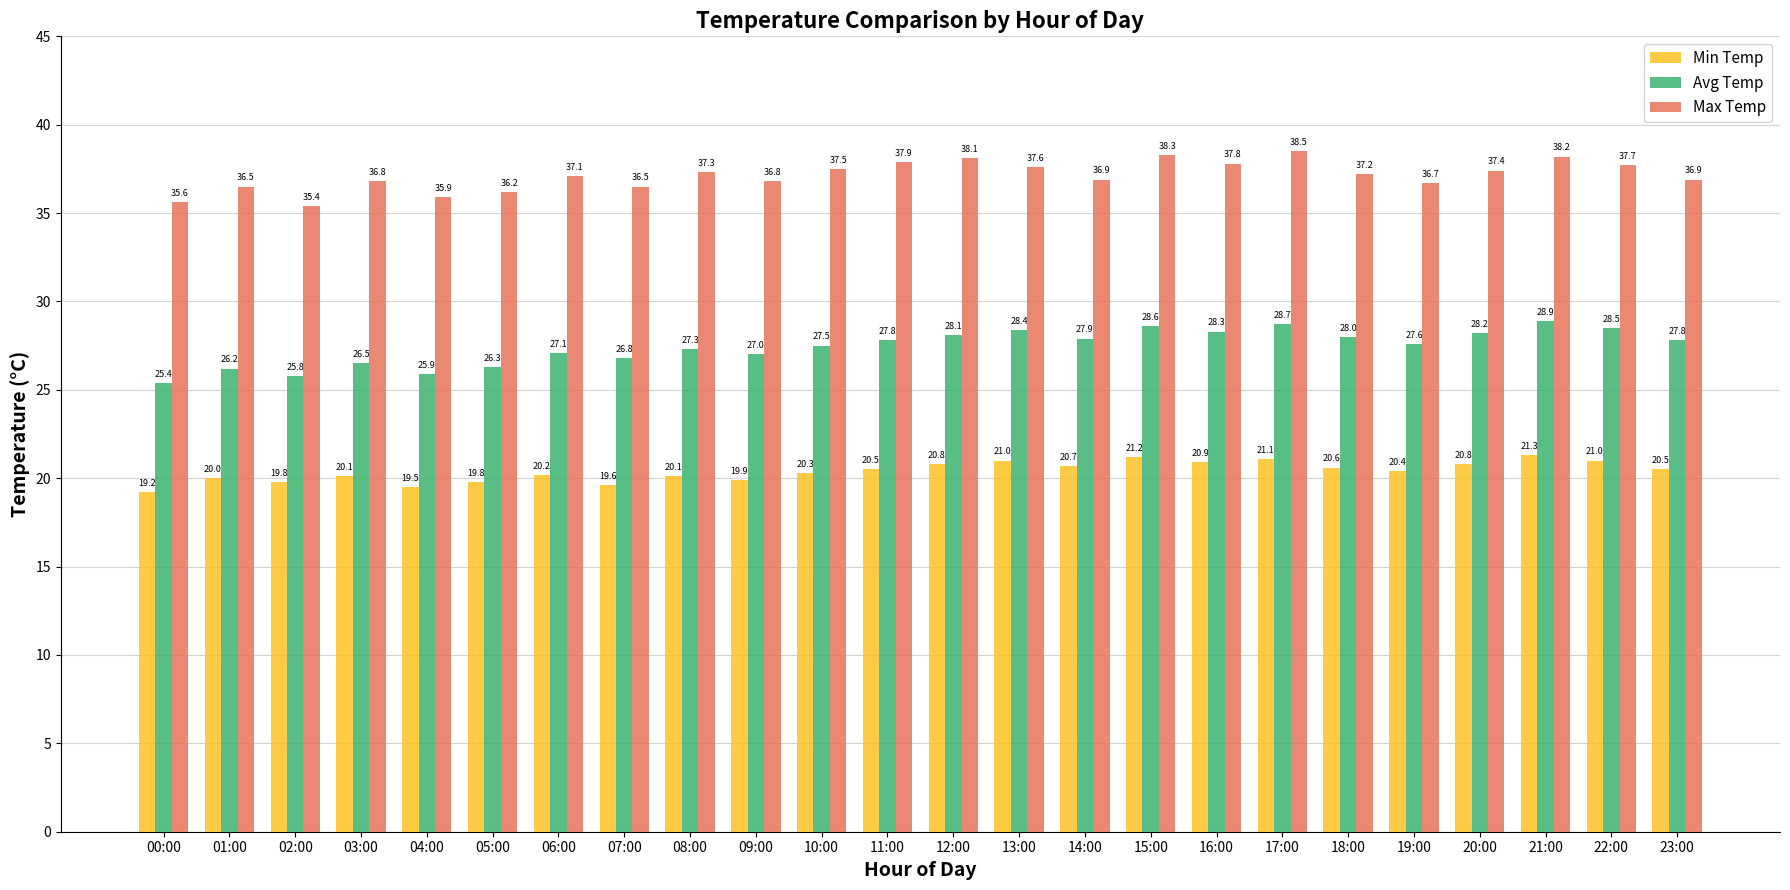

What is the greatest value displayed?

38.5